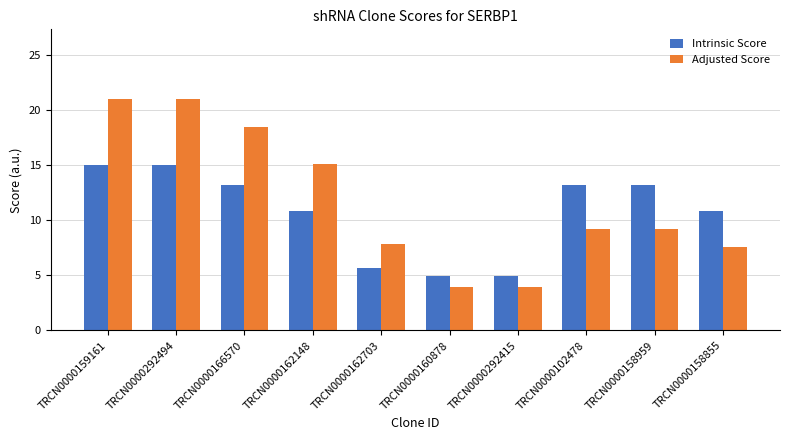

Between TRCN0000162703 and TRCN0000158959, which series saw the biggest shift?

Intrinsic Score